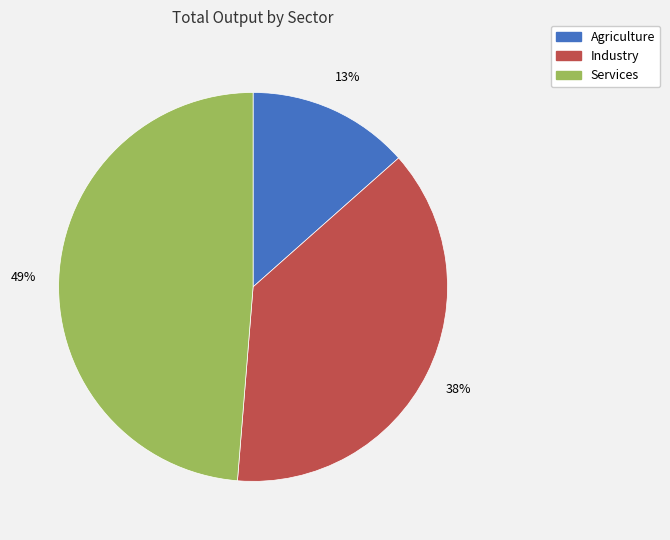

Count the number of slices in the pie.

3